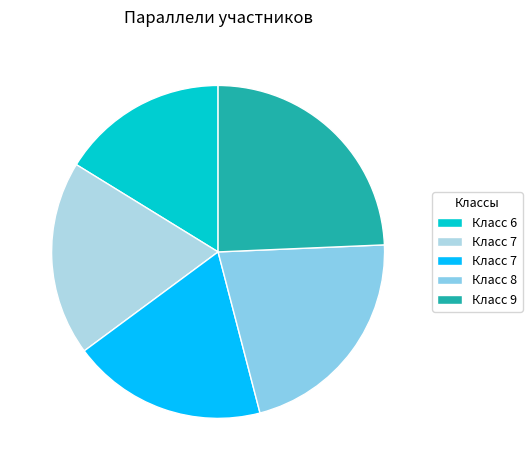

How many slices are in this pie chart?

5